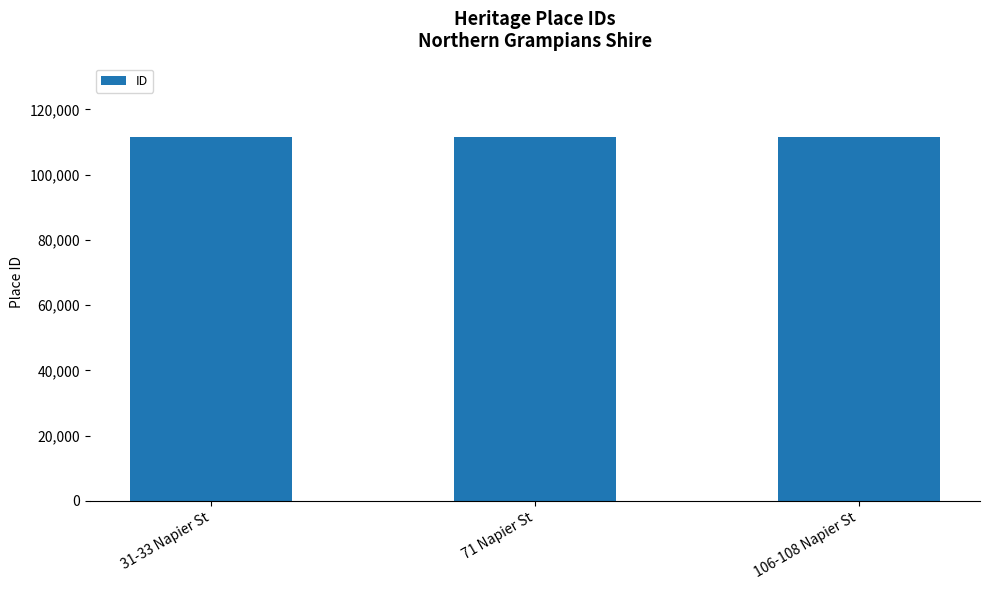

The value at 71 Napier St is 111565. True or false?

True